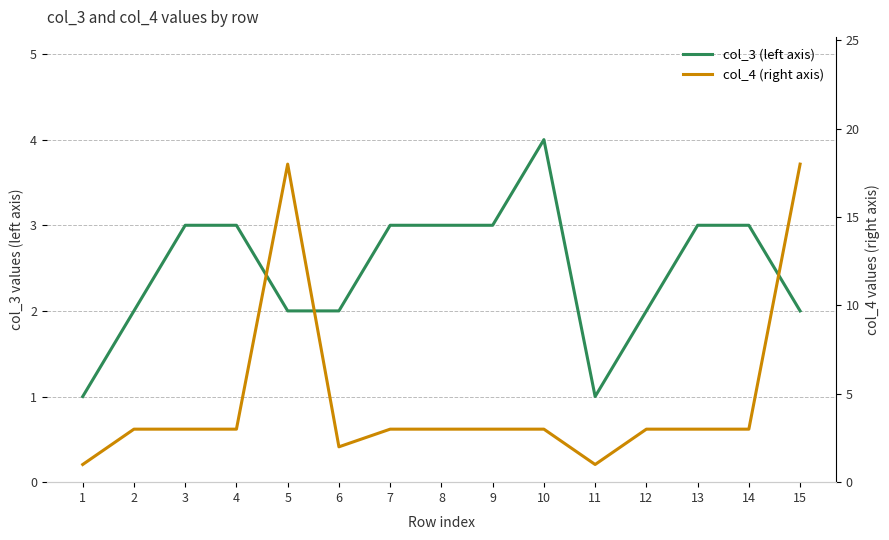

True or false: col_3 (left axis) has more than 1 points higher than both neighbors.

False